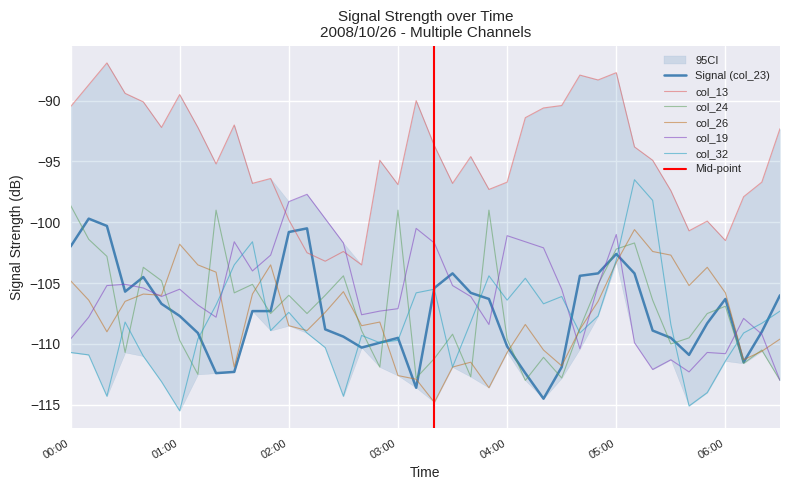

The value of col_19 at 2008/10/26 02:20 is -99.7. True or false?

True